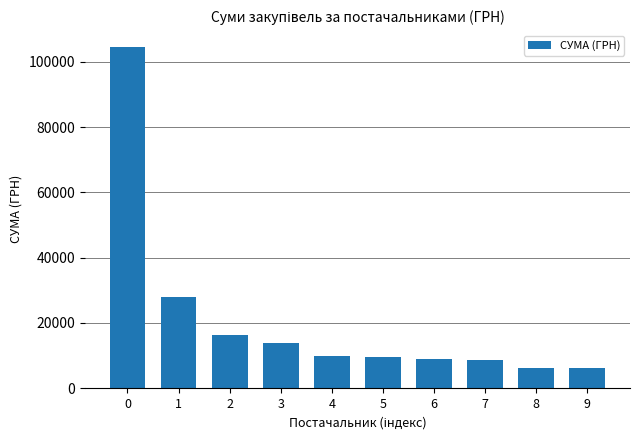

Is it true that the value at 1 is 27840.0?

True